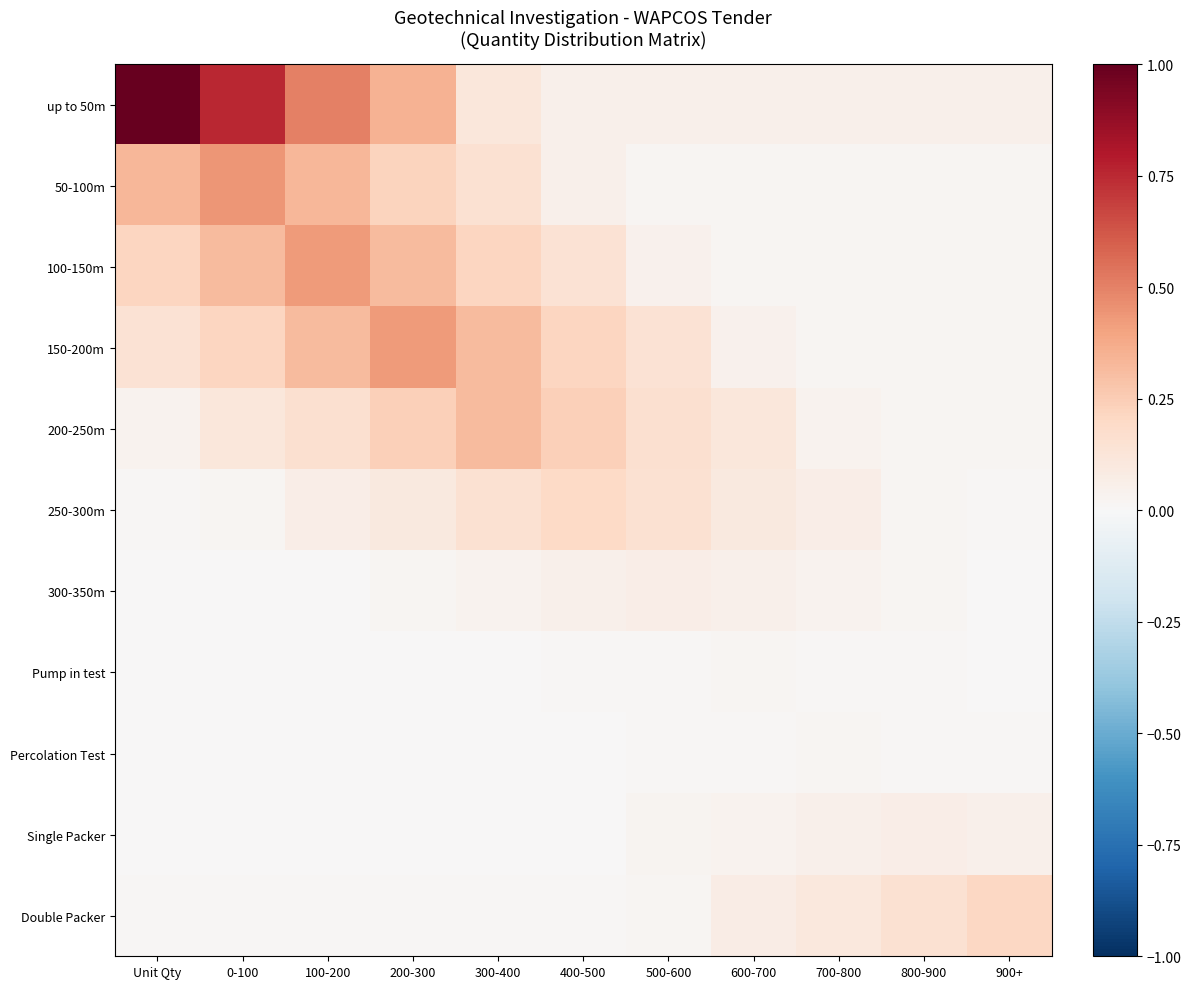

Rank the series at 400-500 from highest to lowest value.

200-250m, 150-200m, 250-300m, 100-150m, up to 50m, 50-100m, 300-350m, Double Packer, Pump in test, Single Packer, Percolation Test